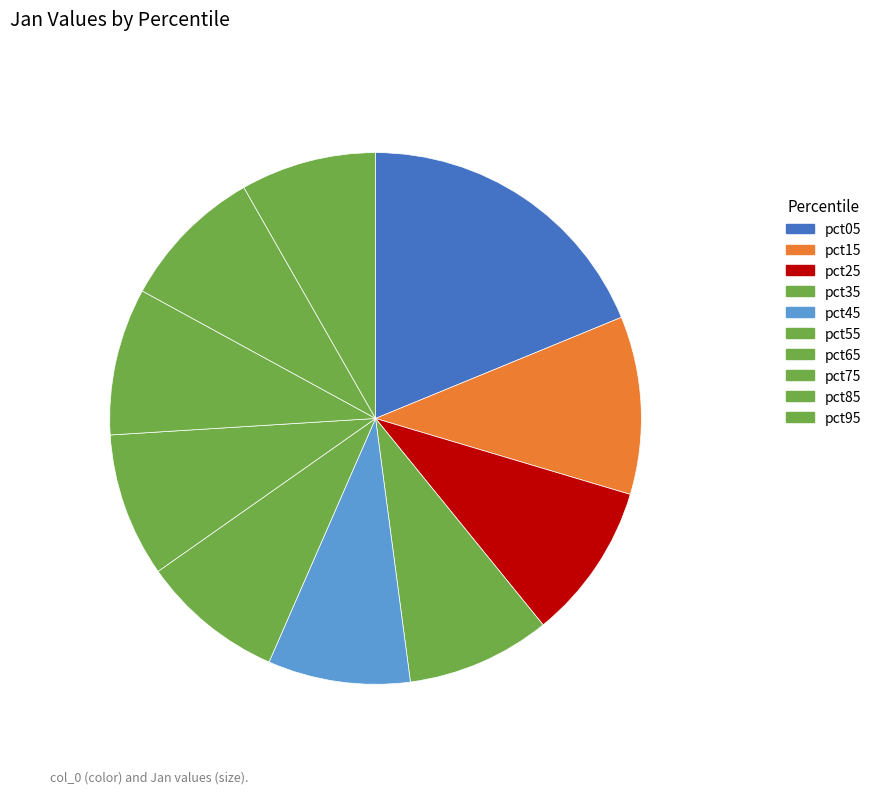

What percentage is NOT represented by pct15?

89.2%